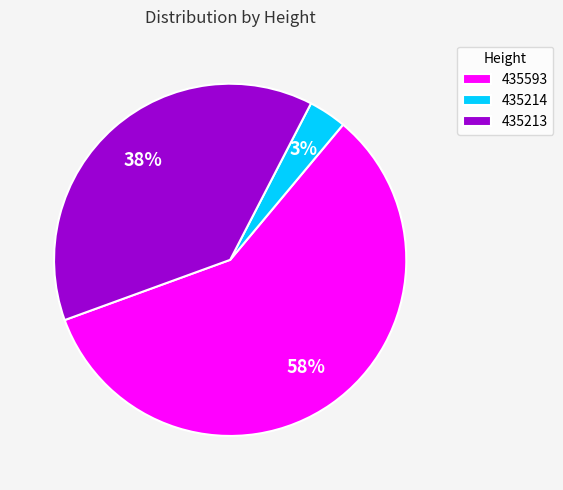

Does 435213 account for over 50% of the chart?

No